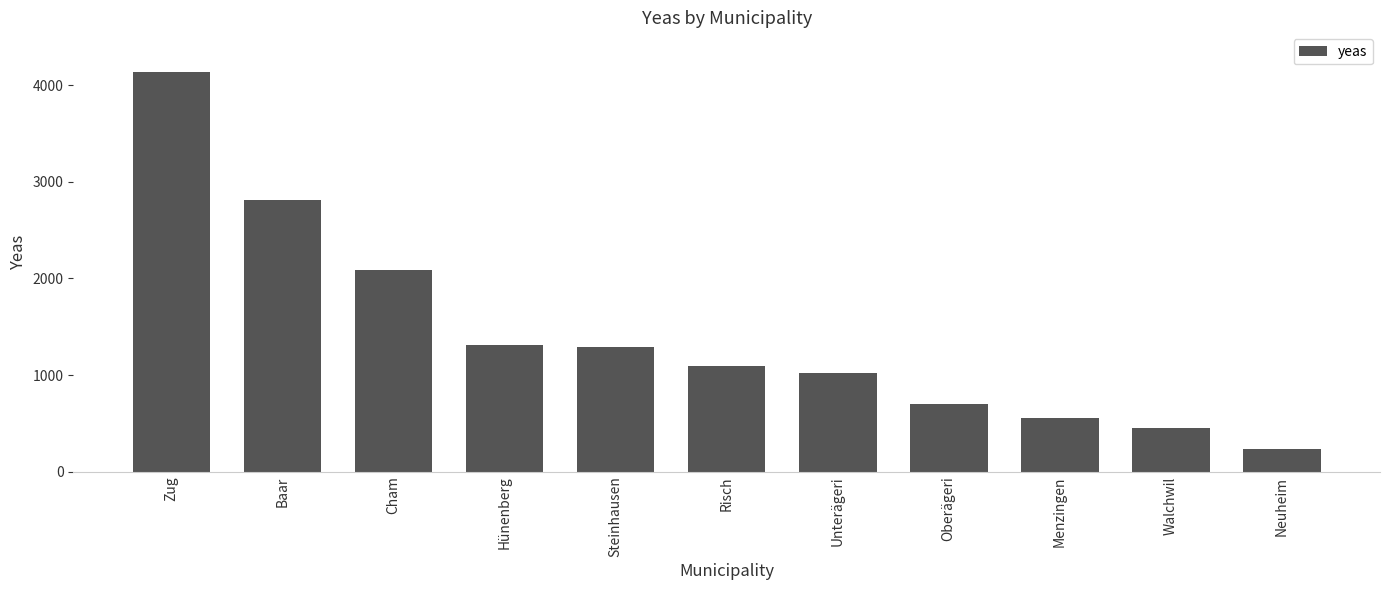

What is the difference between the maximum and second lowest values?

3686